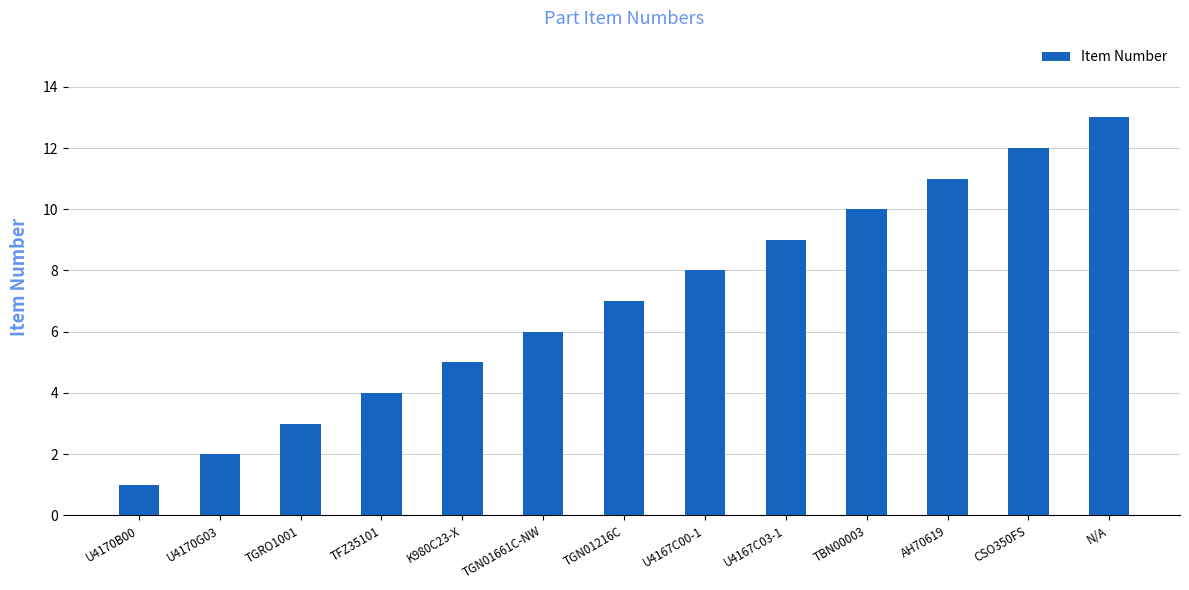

Rank the categories by value from lowest to highest.

U4170B00, U4170G03, TGRO1001, TFZ35101, K980C23-X, TGN01661C-NW, TGN01216C, U4167C00-1, U4167C03-1, TBN00003, AH70619, CSO350FS, N/A